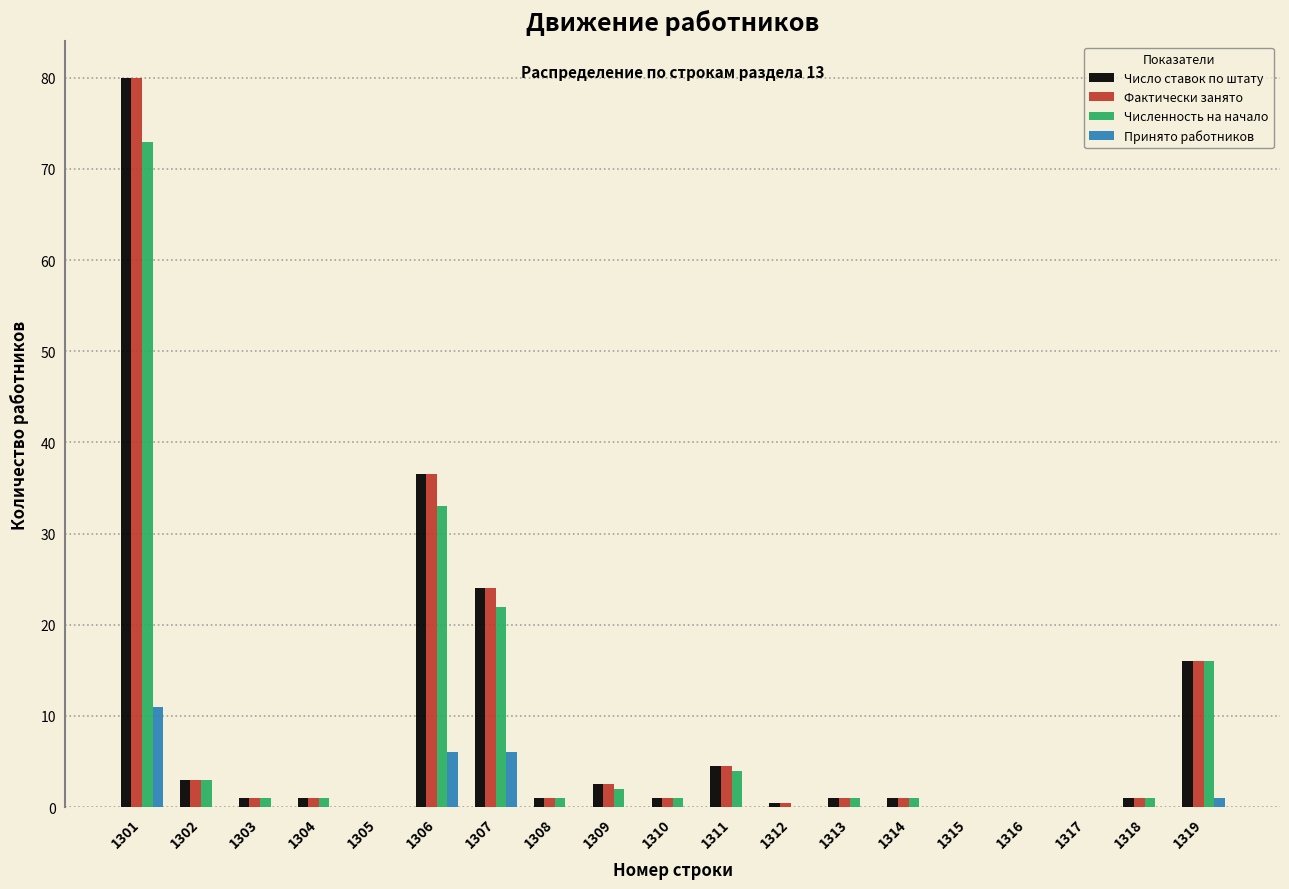

What is the sum of all Принято работников values?

24.0